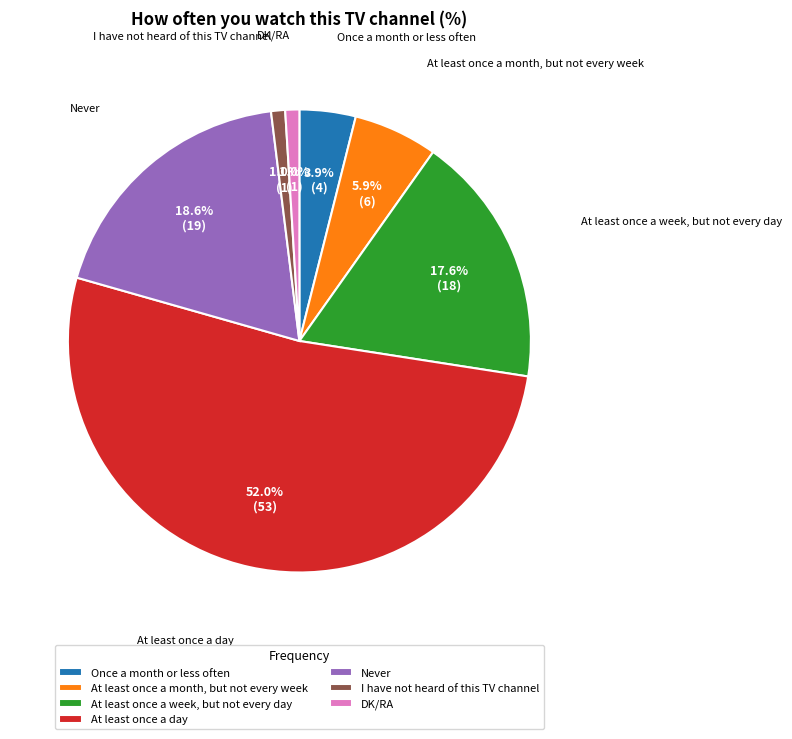

Which category has the biggest portion of the pie?

At least once a day